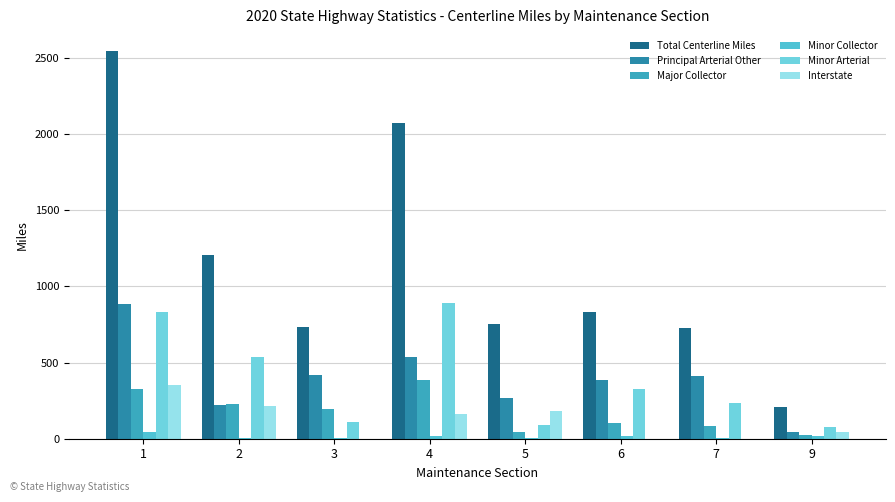

What is the difference between the maximum and minimum values in the Interstate series?

349.8